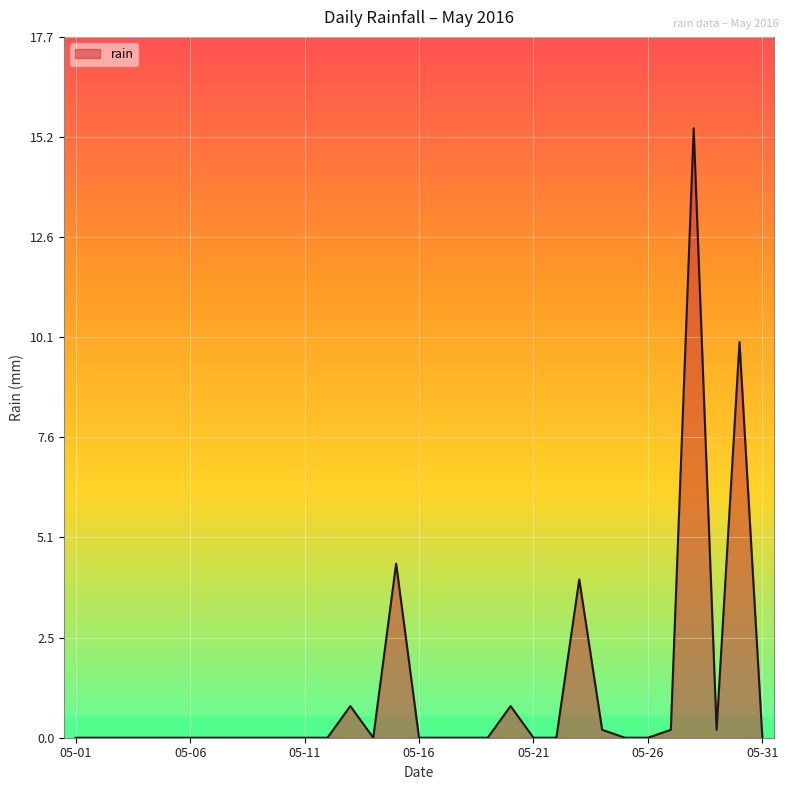

How many lines are shown in the chart?

1